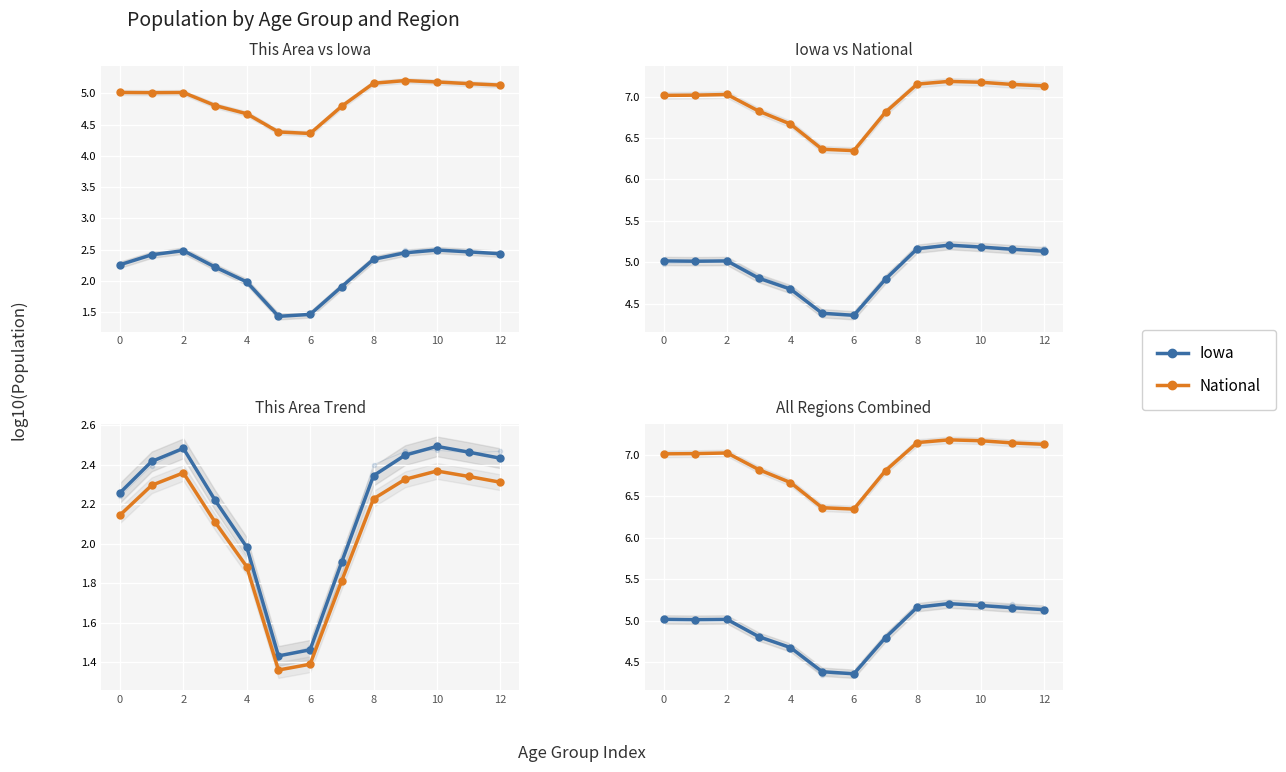

Count the number of categories in the chart.

13